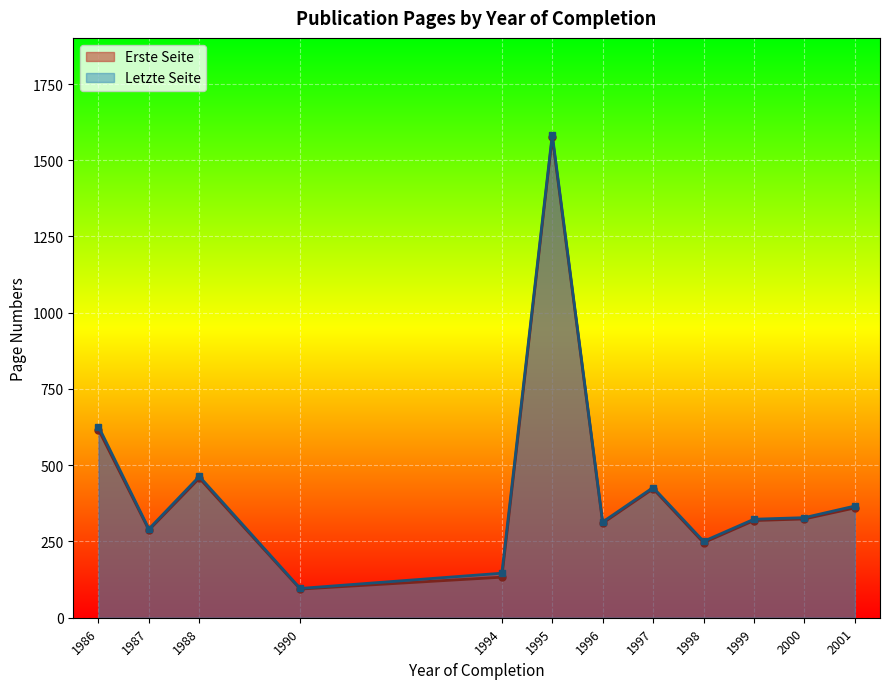

What is the label of the 23rd point from the left?

1999